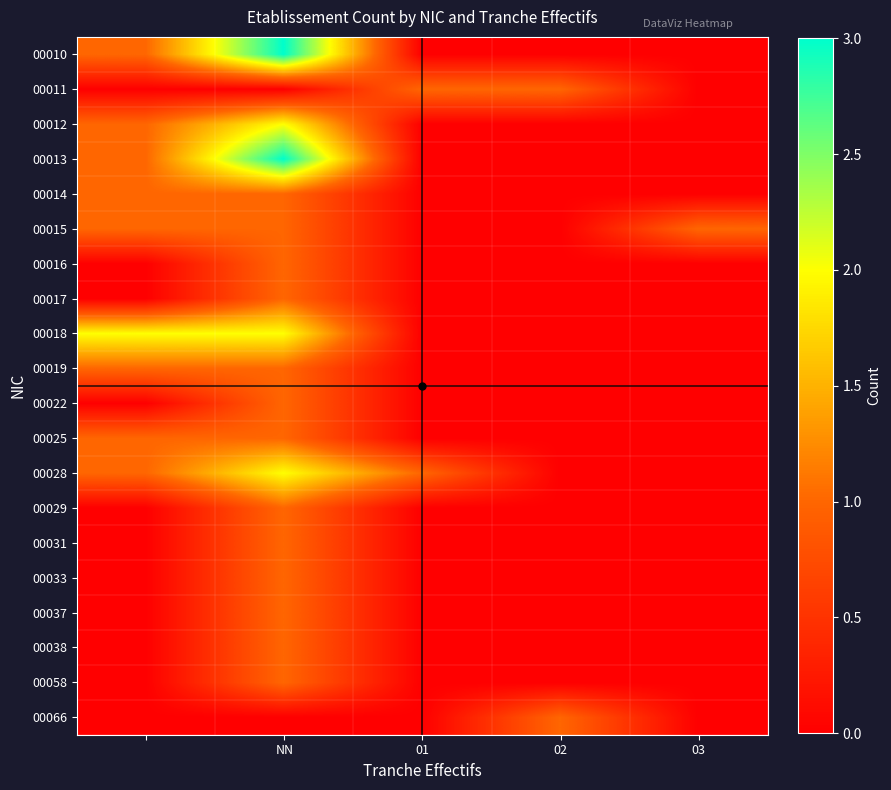

Reading left to right, transcribe all the data shown in this chart.

00010: 1	3	0	0	0
00011: 0	0	1	1	0
00012: 1	2	0	0	0
00013: 1	3	0	0	0
00014: 1	1	0	0	0
00015: 1	1	0	0	1
00016: 0	1	0	0	0
00017: 0	1	0	0	0
00018: 2	2	0	0	0
00019: 1	1	0	0	0
00022: 0	1	0	0	0
00025: 1	1	0	0	0
00028: 1	2	1	0	0
00029: 0	1	0	0	0
00031: 0	1	0	0	0
00033: 0	1	0	0	0
00037: 0	1	0	0	0
00038: 0	1	0	0	0
00058: 0	1	0	0	0
00066: 0	0	0	1	0